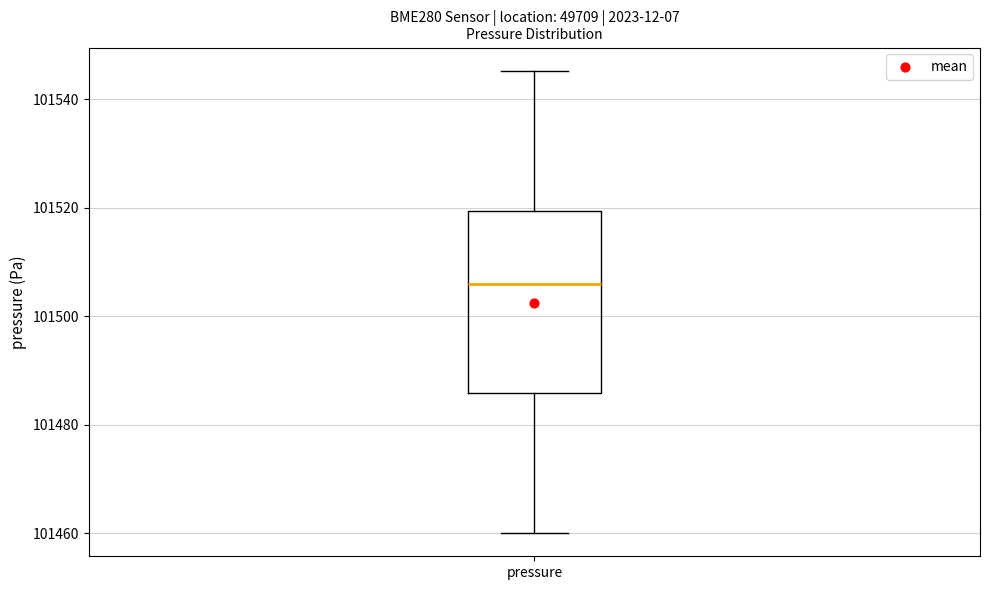

Where does the median line of the box for pressure sit on the y-axis? The values are not printed on the chart, so give them approximately, as read against the axis.

101506